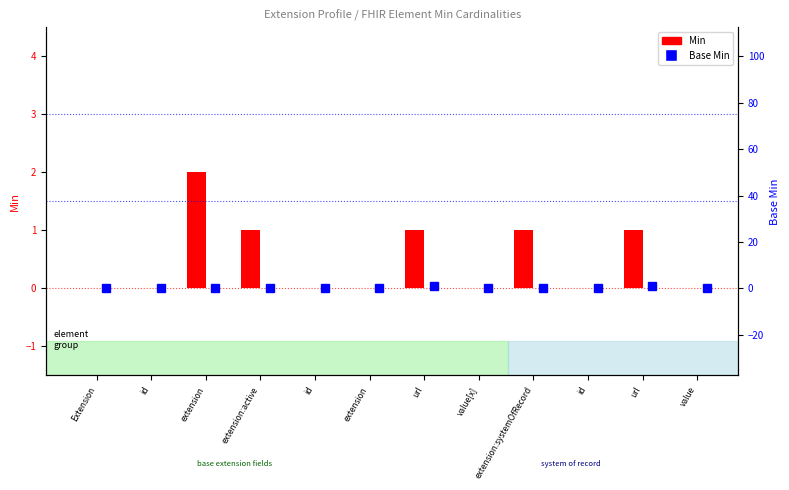

The Min series shows 2 at extension. True or false?

True